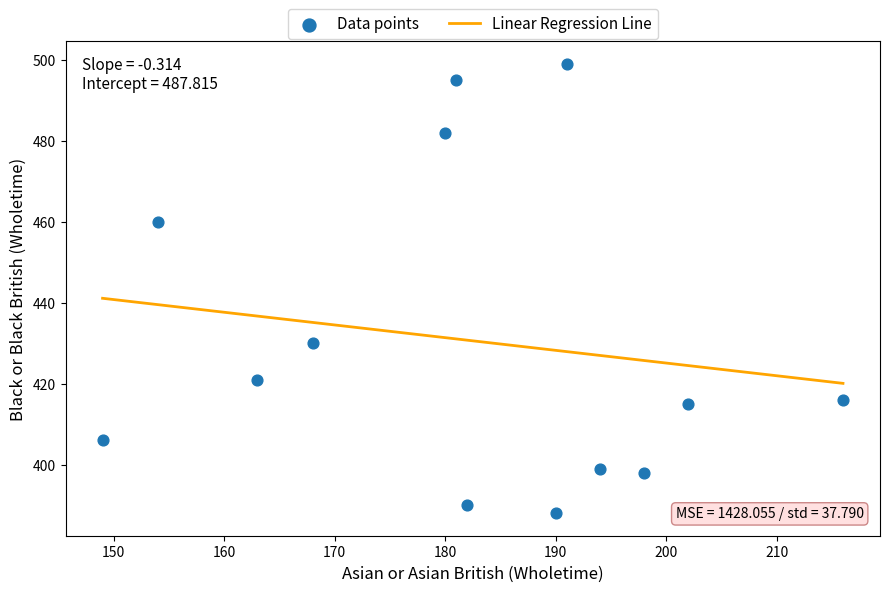

What is the range of Y values (max minus min)?

111